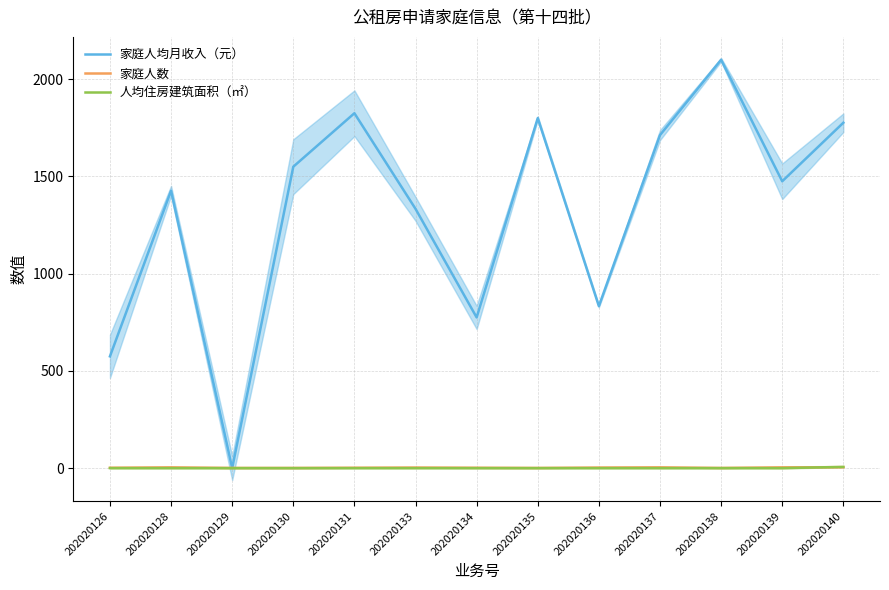

How many lines are shown in the chart?

3